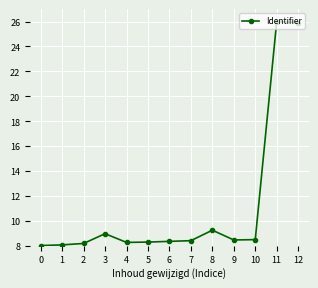

What is the value of the 10th point from the left?

8.4